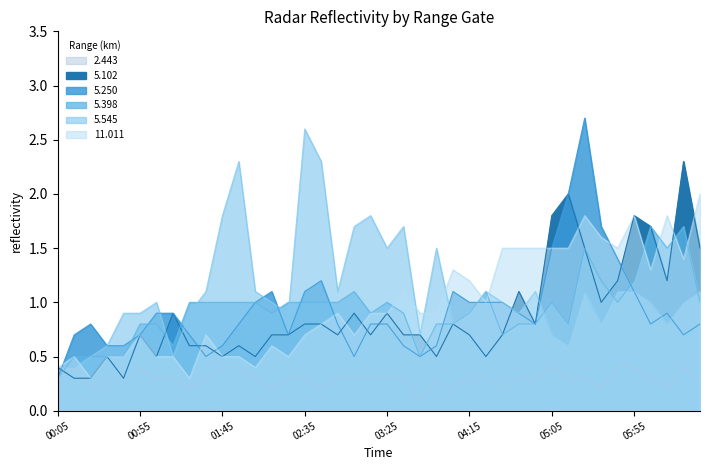

How many lines are shown in the chart?

6